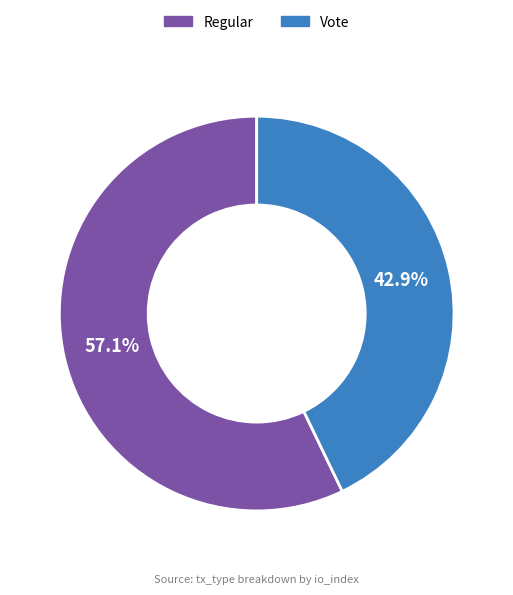

Is the sum of Regular and Vote greater than half?

Yes